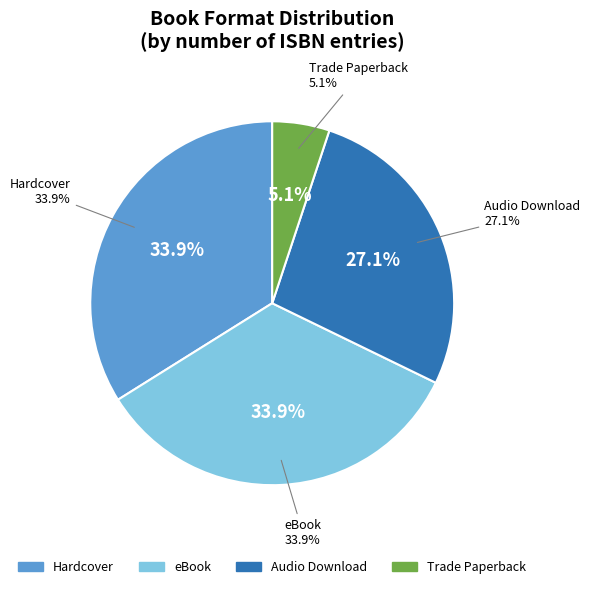

To the nearest percent, what is the average slice percentage?

25%